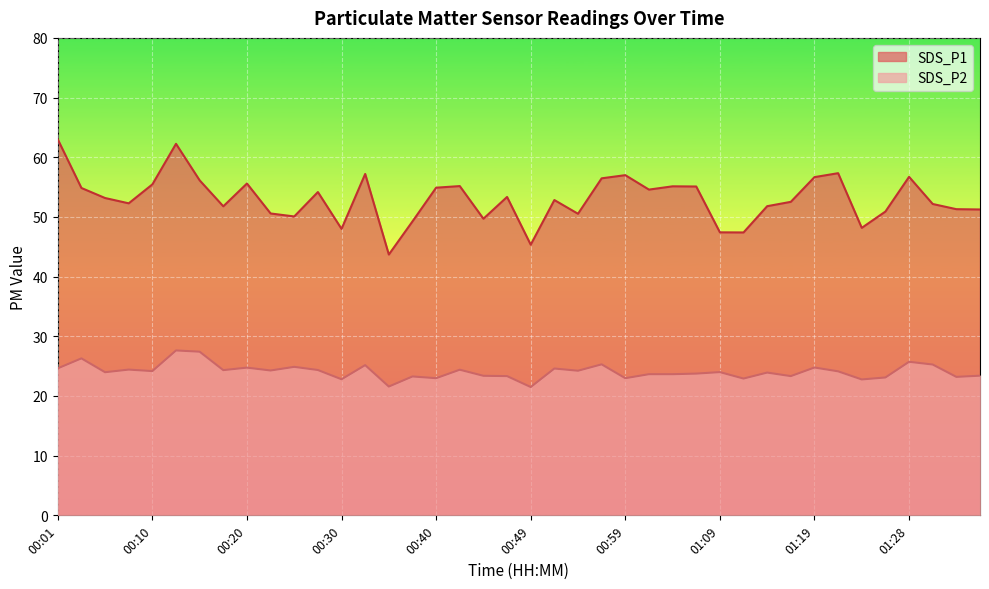

Rank the series by their average value, from highest to lowest.

SDS_P1, SDS_P2